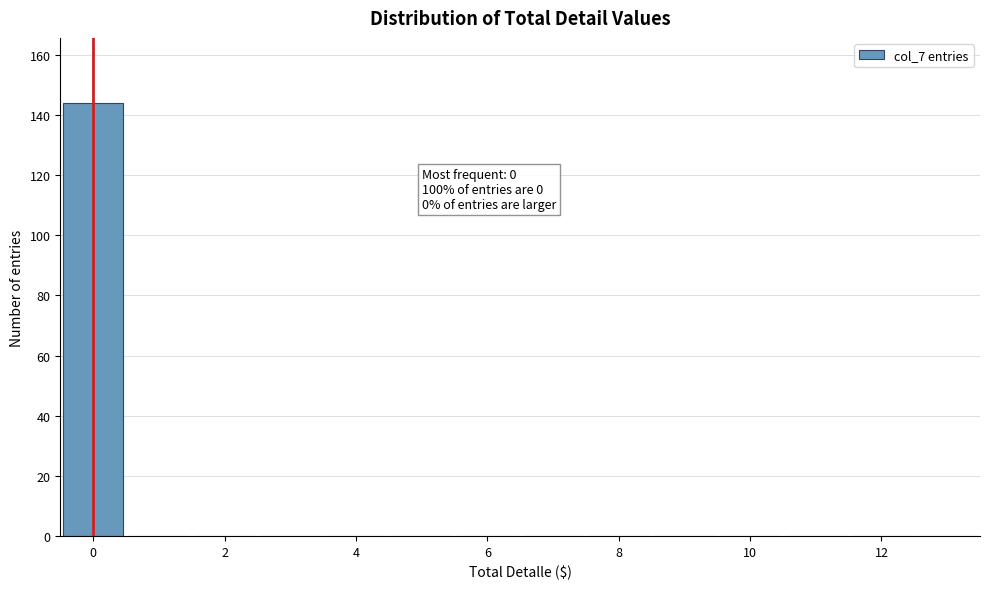

Over which range of the x-axis is the bar tallest?

-0.5 to 0.5